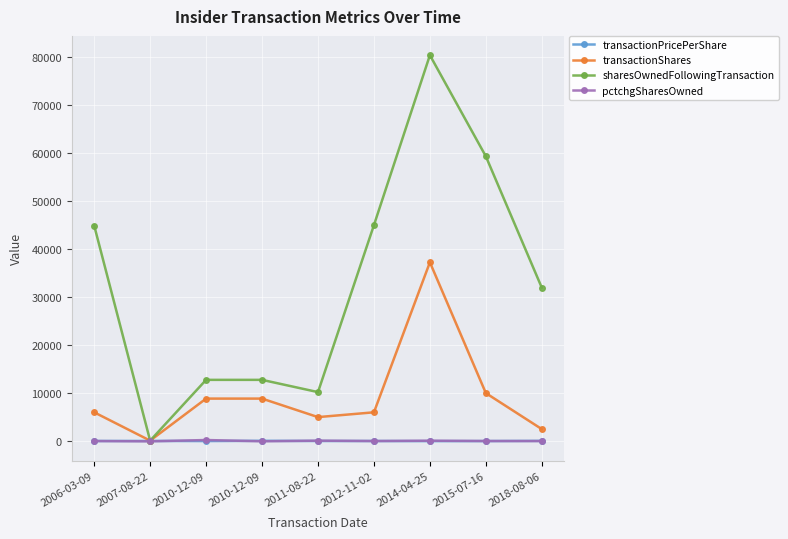

How many values in the sharesOwnedFollowingTransaction series are below 31964?

4